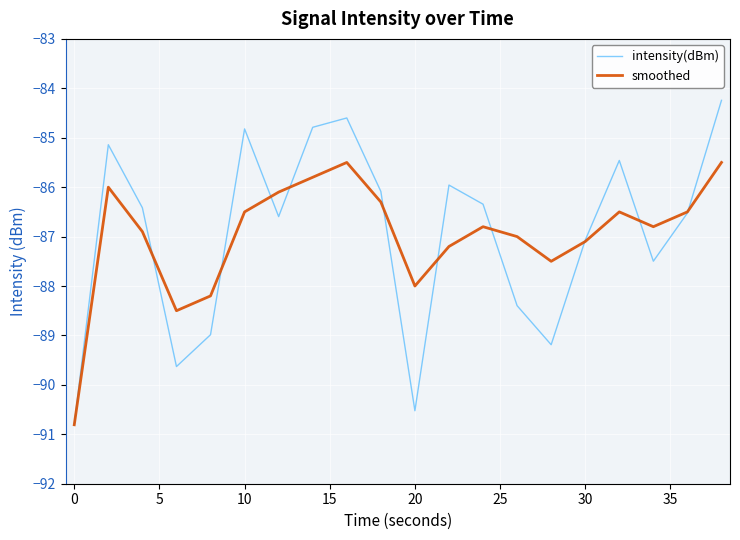

What is the maximum value for smoothed?

-85.5